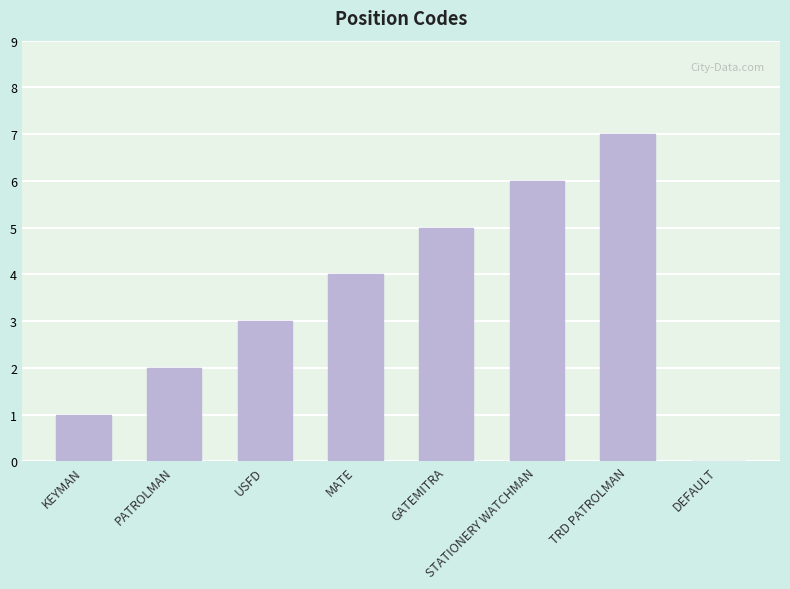

The value at MATE is 4. True or false?

True